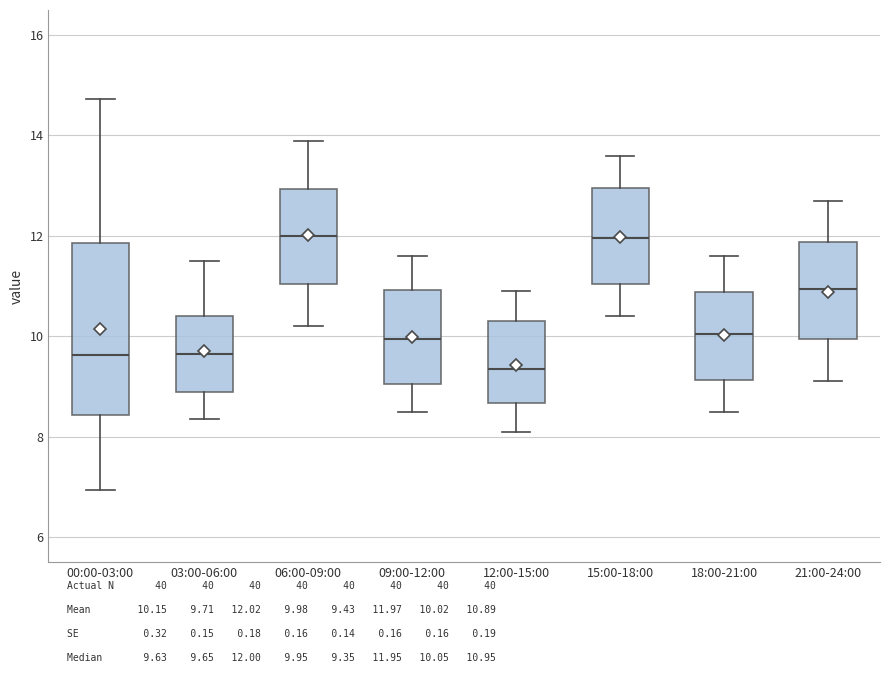

Reading left to right, transcribe this box plot: for each box, give where its median line is, the range the box spans, and where its two whiskers end, as read against the y-axis. The values are not printed on the chart, so give them approximately, as read against the axis.

00:00-03:00: median 9.6, box 8.4 to 11.8, whiskers 7.0 to 14.8
03:00-06:00: median 9.6, box 8.8 to 10.4, whiskers 8.4 to 11.6
06:00-09:00: median 12.0, box 11.0 to 13.0, whiskers 10.2 to 14.0
09:00-12:00: median 10.0, box 9.0 to 11.0, whiskers 8.6 to 11.6
12:00-15:00: median 9.4, box 8.6 to 10.4, whiskers 8.2 to 11.0
15:00-18:00: median 12.0, box 11.0 to 13.0, whiskers 10.4 to 13.6
18:00-21:00: median 10.0, box 9.2 to 10.8, whiskers 8.6 to 11.6
21:00-24:00: median 11.0, box 10.0 to 11.8, whiskers 9.2 to 12.8